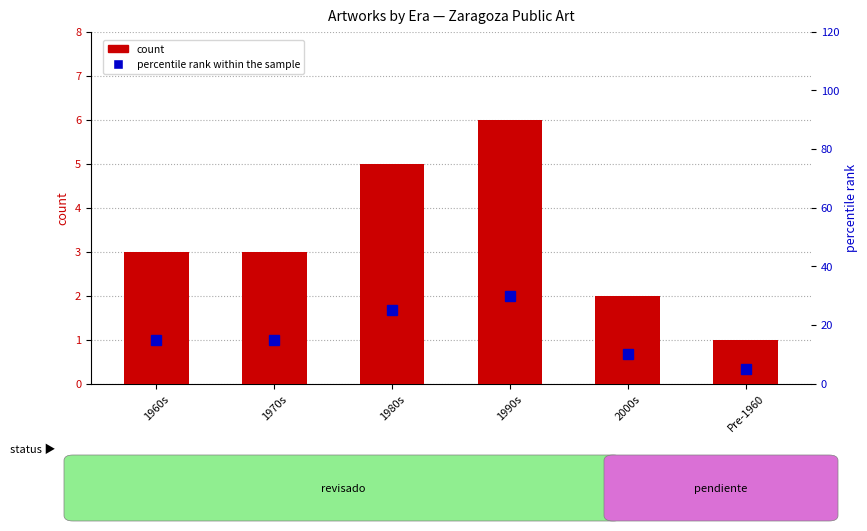

At how many categories does at least one series exceed 18?

2